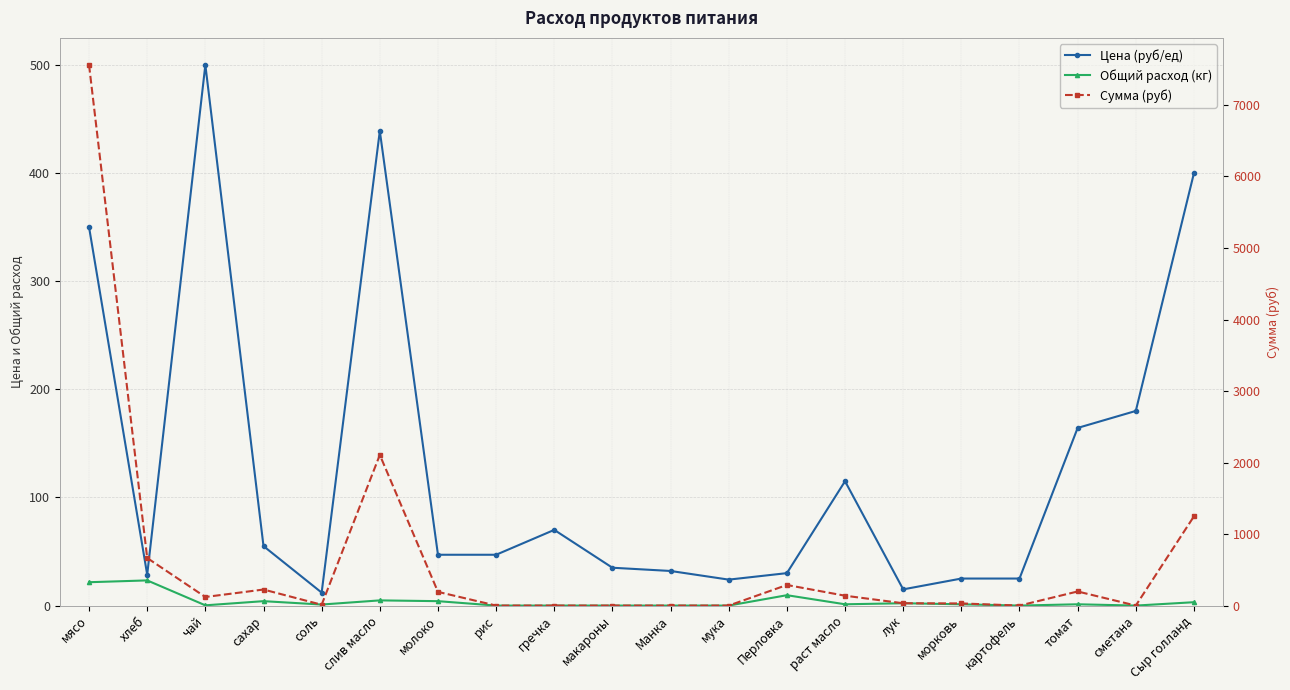

Read the Цена (руб/ед) value at гречка.

70.0